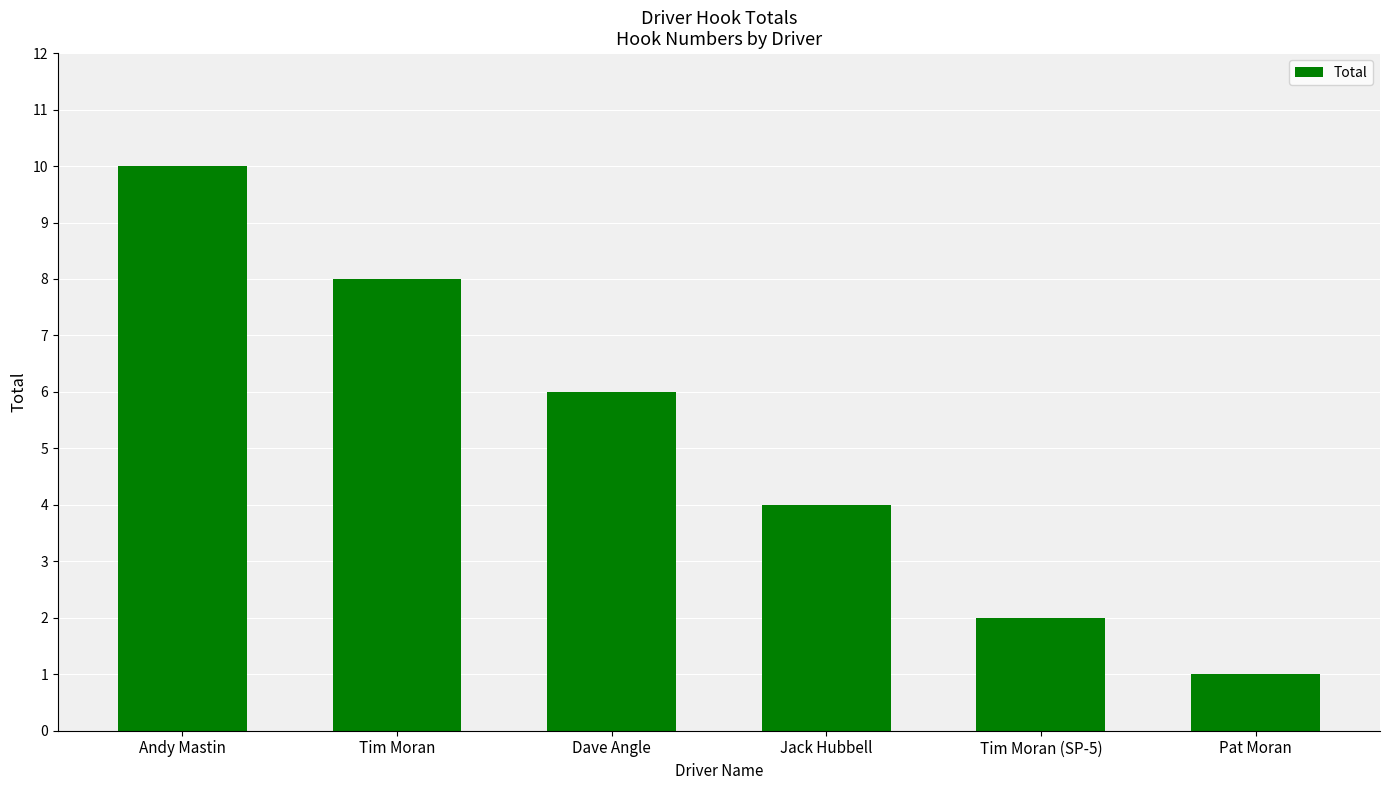

What is the sum of the values at Pat Moran and Andy Mastin?

11